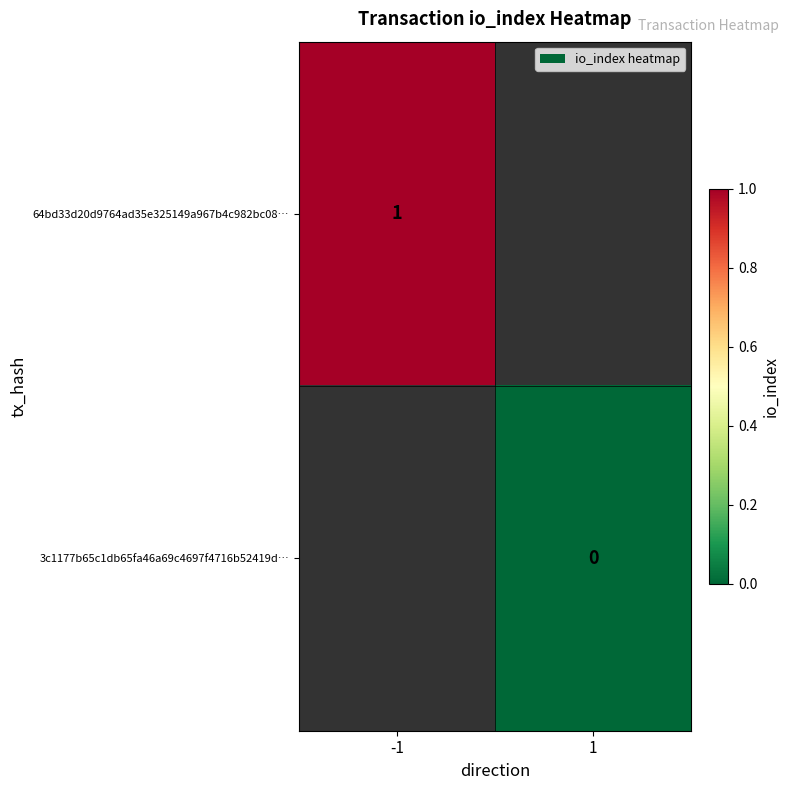

The 64bd33d20d9764ad35e325149a967b4c982bc08… series shows 2 at -1. True or false?

False